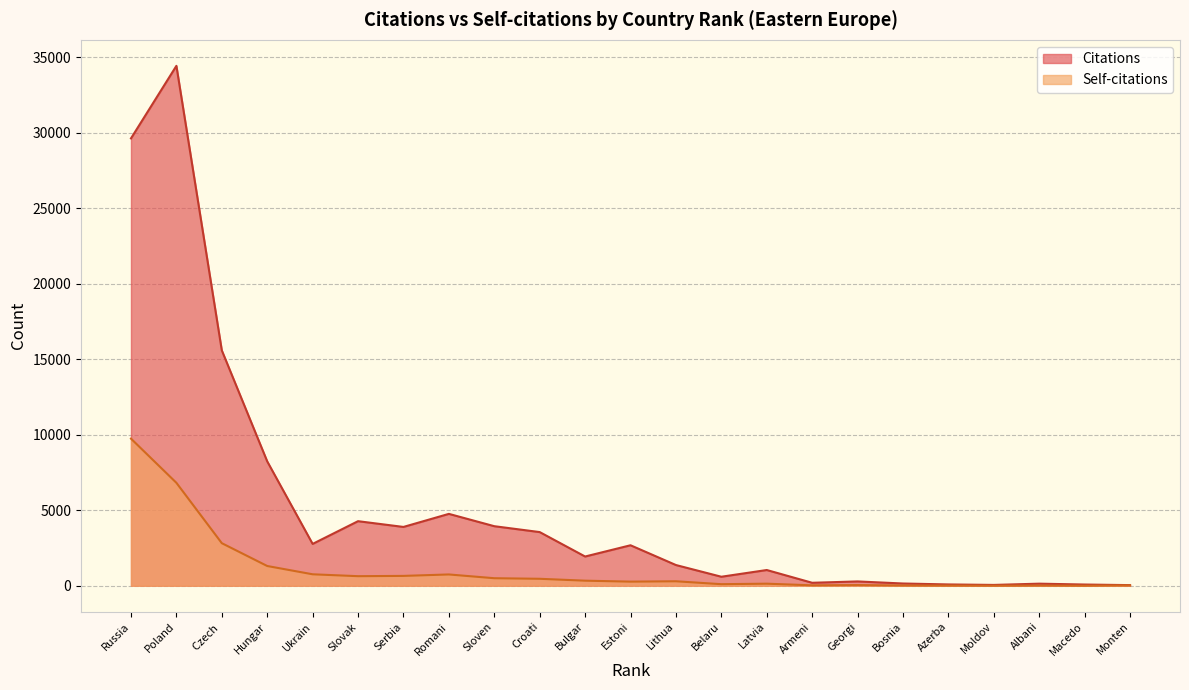

What is the sum of all Citations values?

119740